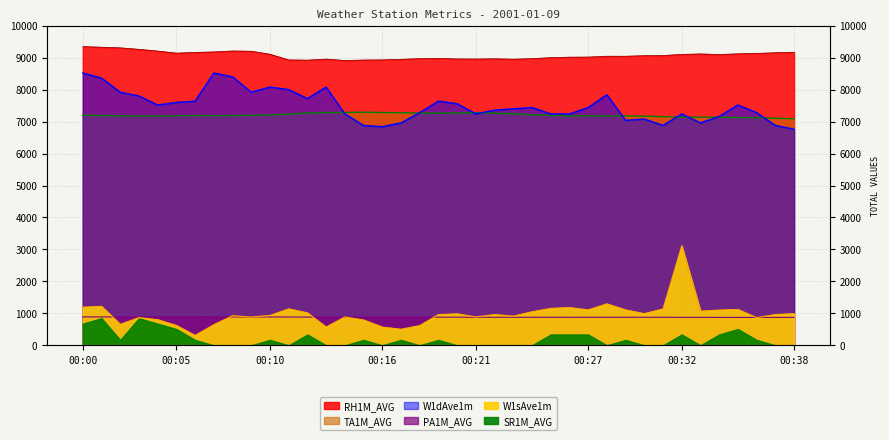

Which category has the lowest value in the W1dAve1m series?

00:38